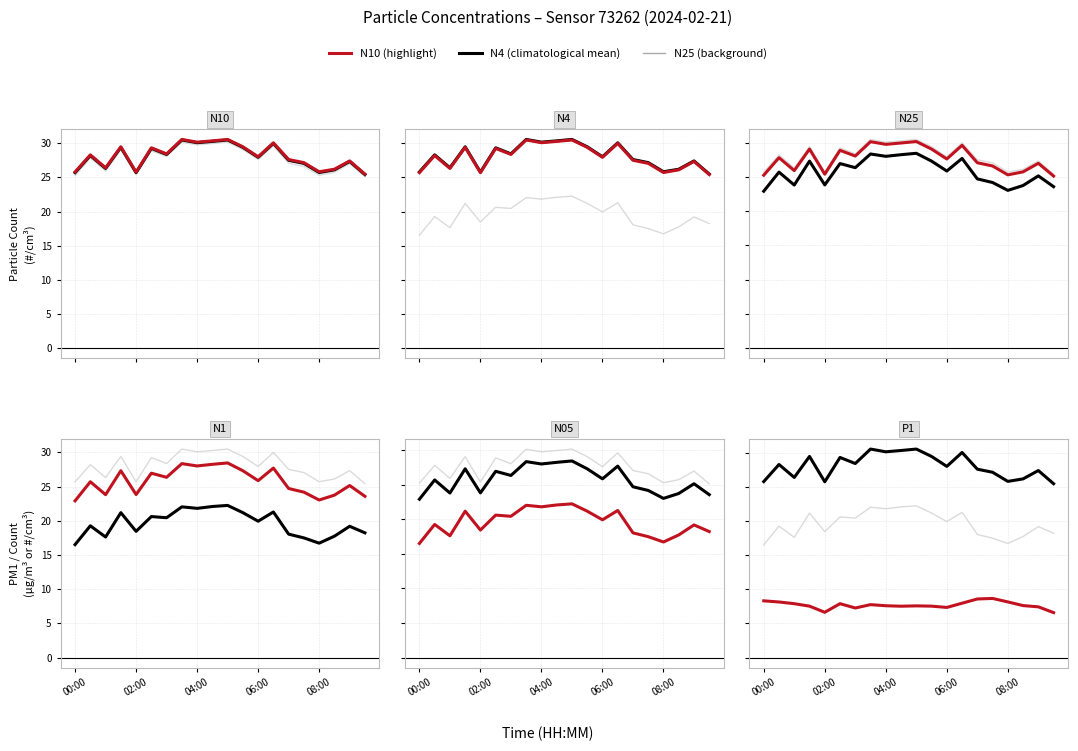

Which series has the widest spread of values?

N05